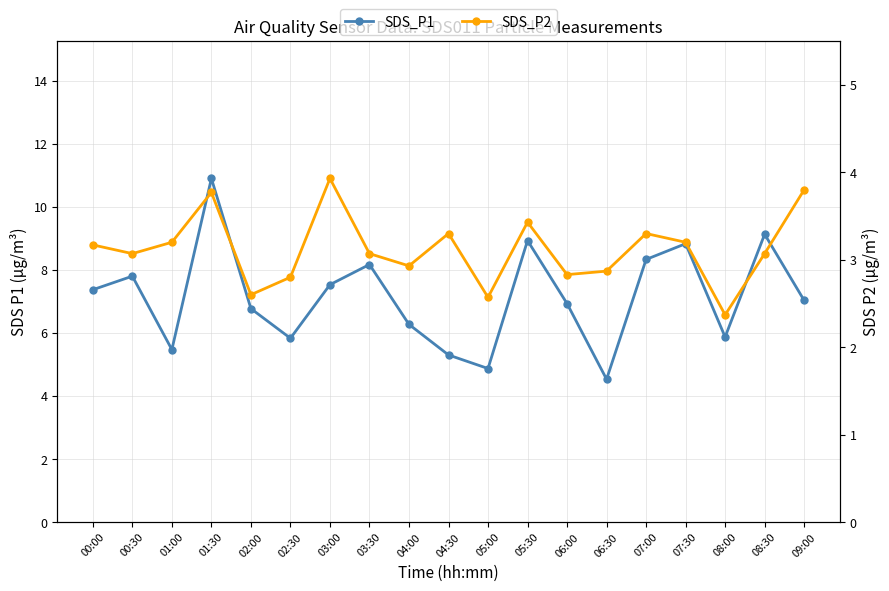

How many lines are shown in the chart?

2